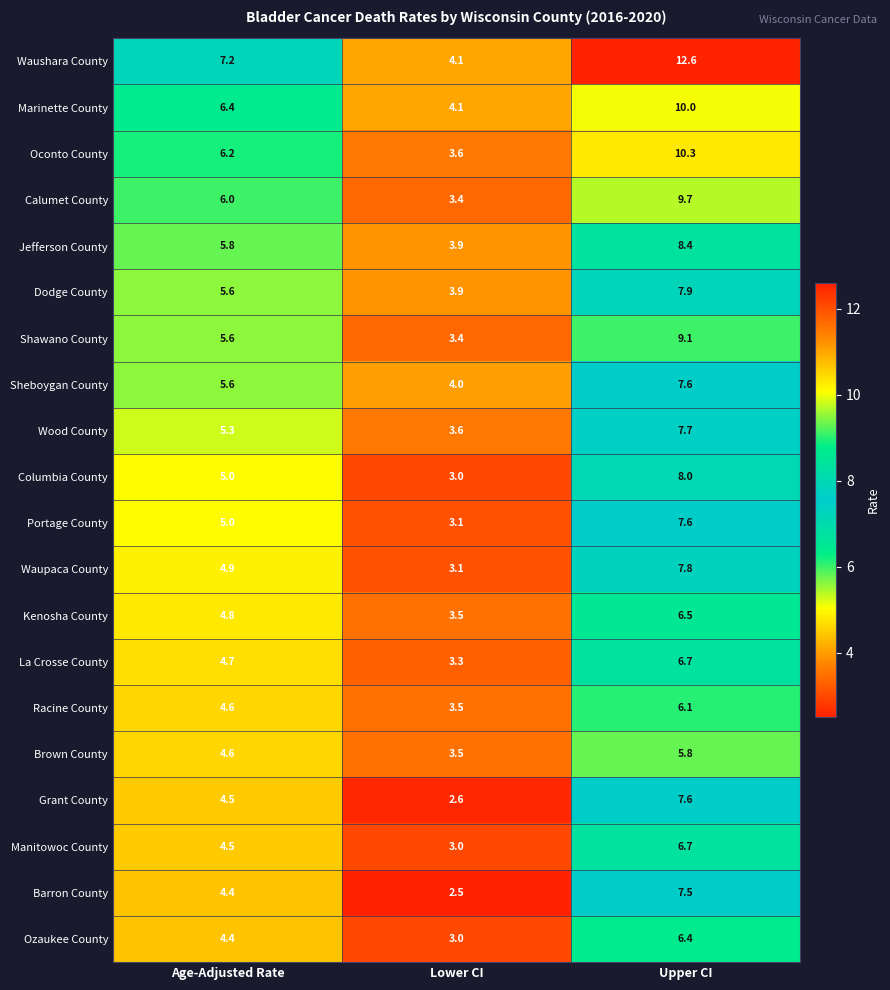

How many data points in Oconto County are less than 6?

1